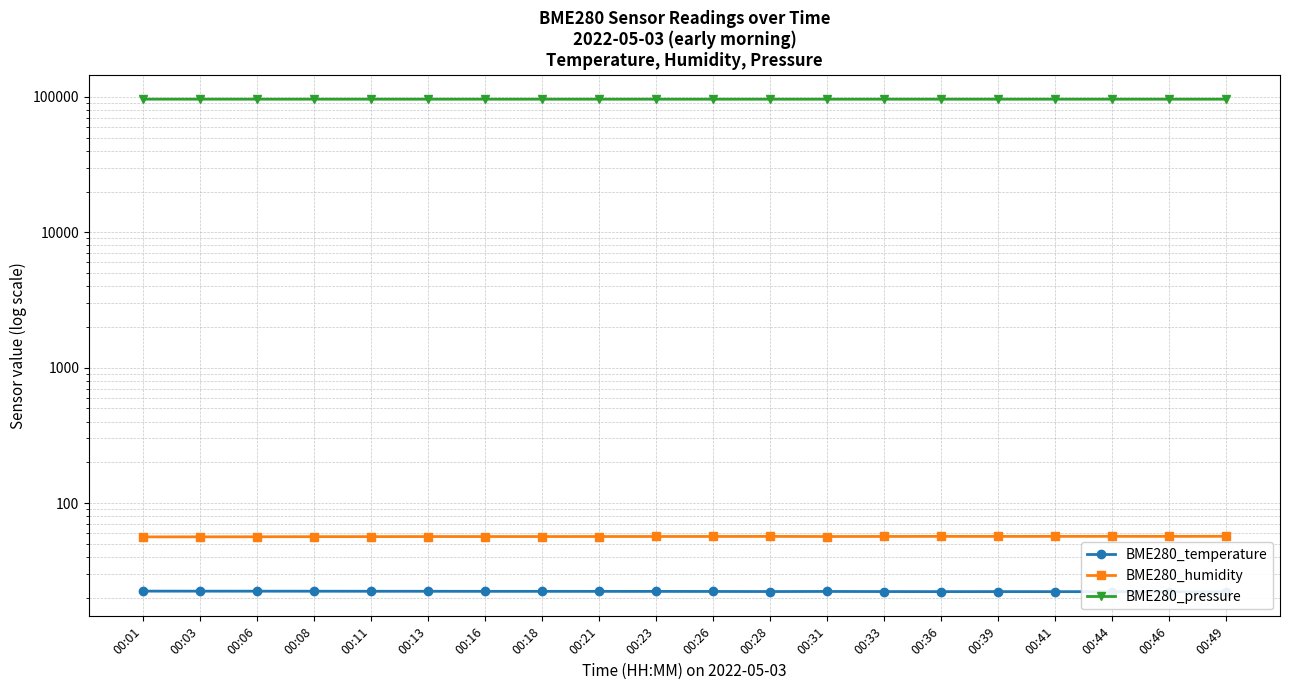

Is the value of BME280_pressure at 00:11 greater than the value of BME280_temperature at 00:46?

Yes